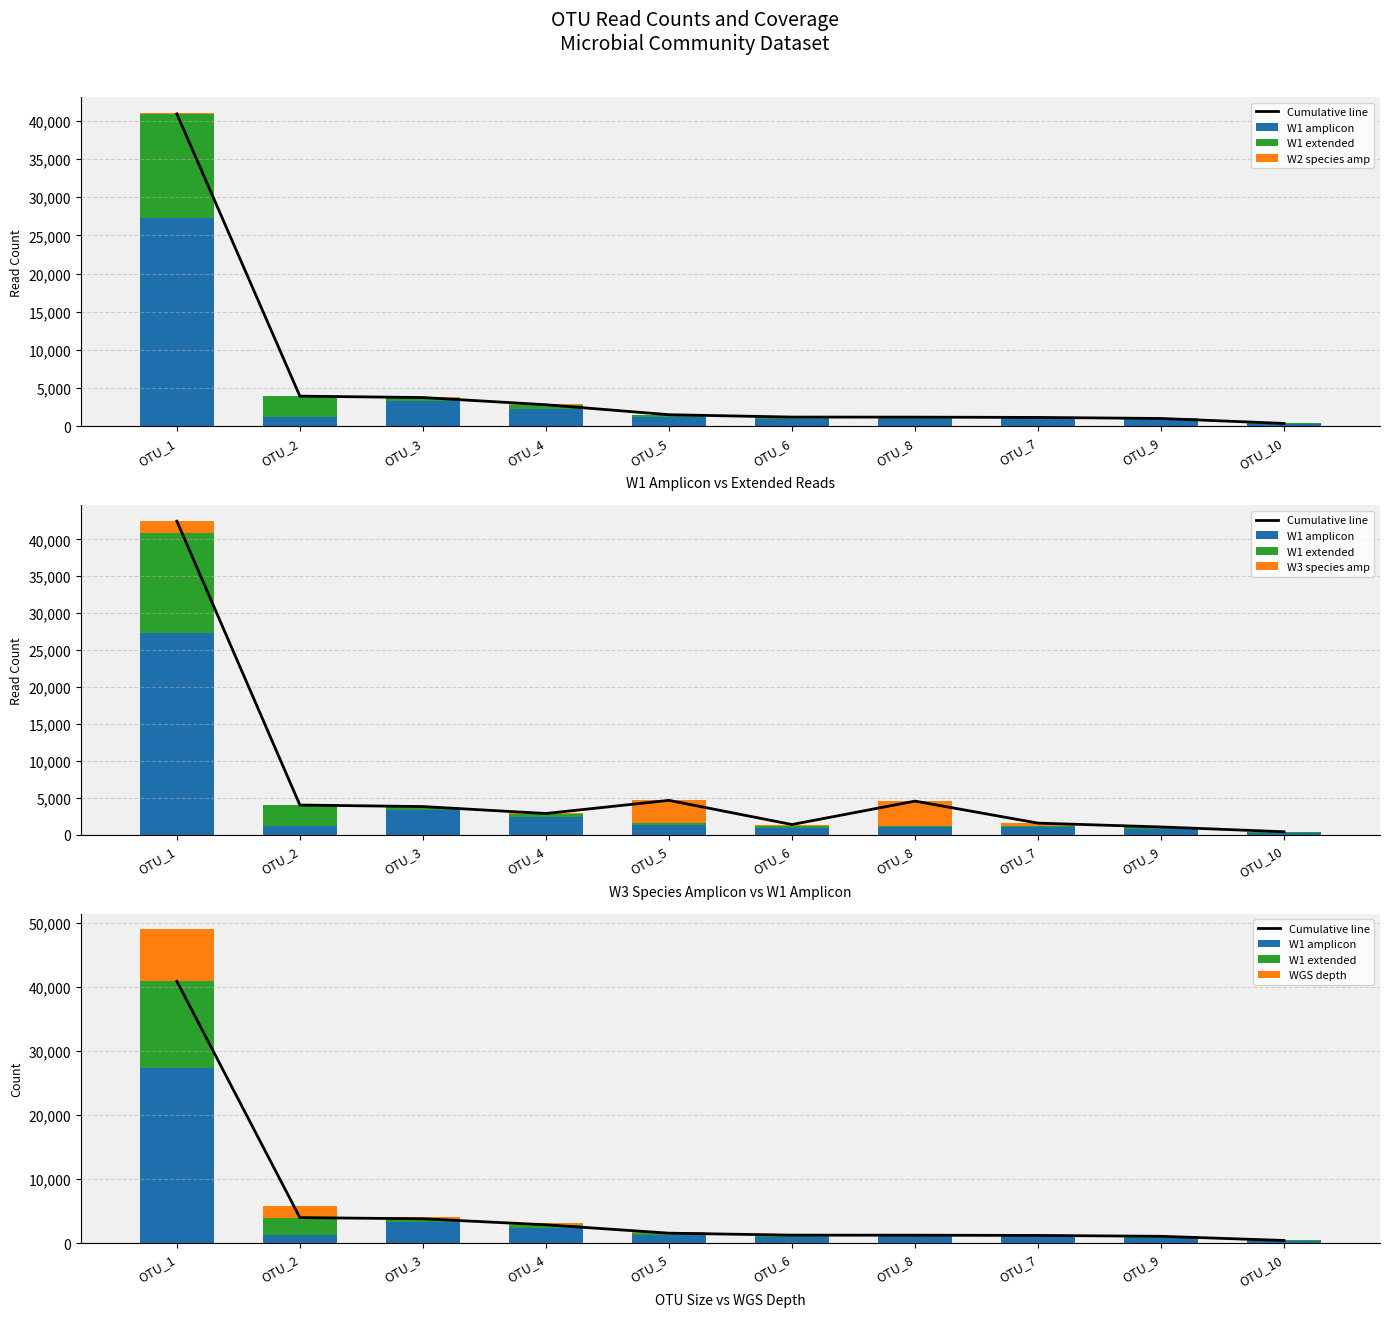

Rank the series at OTU_8 from highest to lowest value.

W3 species amp, Cumulative line, W1 amplicon, W1 extended, WGS depth, W2 species amp